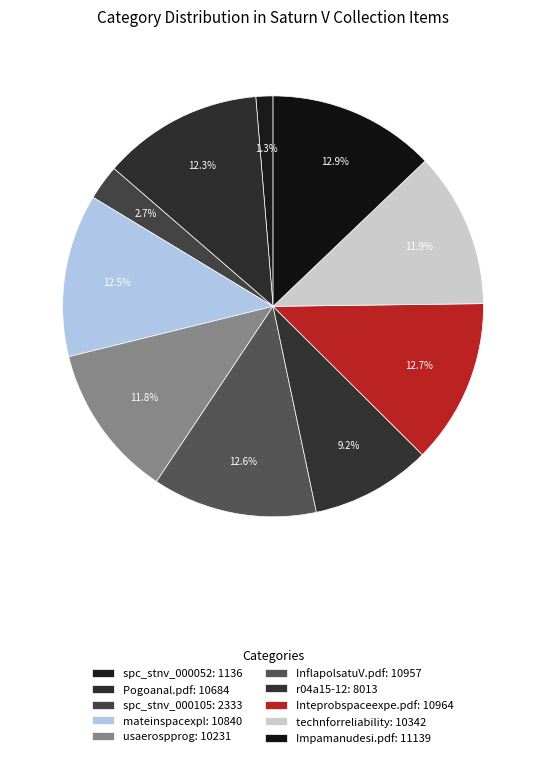

How many slices are in this pie chart?

10